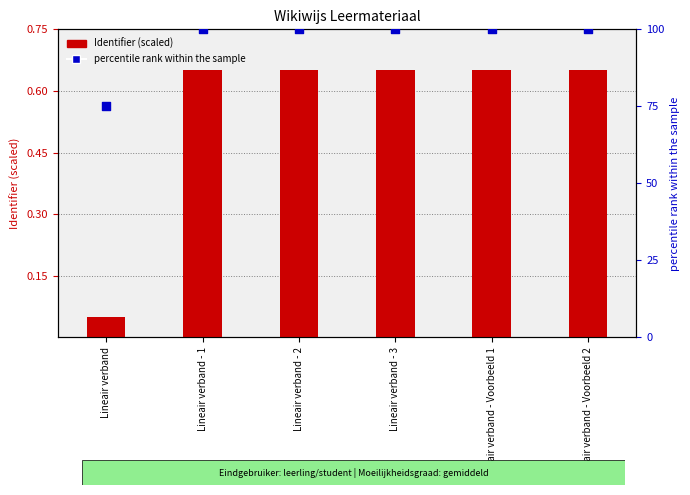

Which series reaches the minimum Y coordinate?

Identifier (scaled)